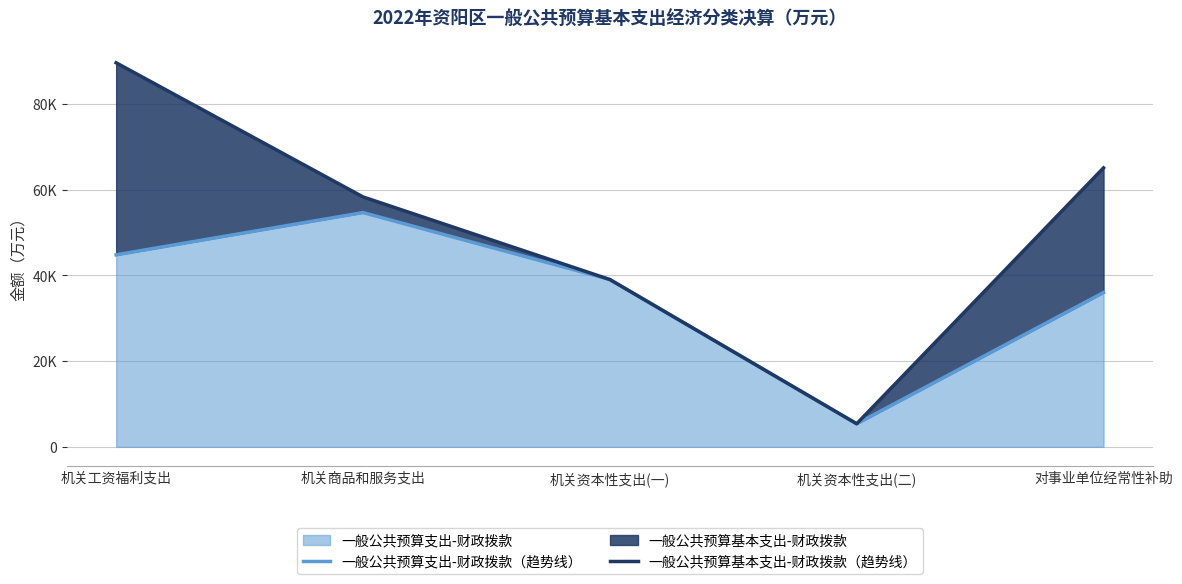

How many series are shown in this chart?

2